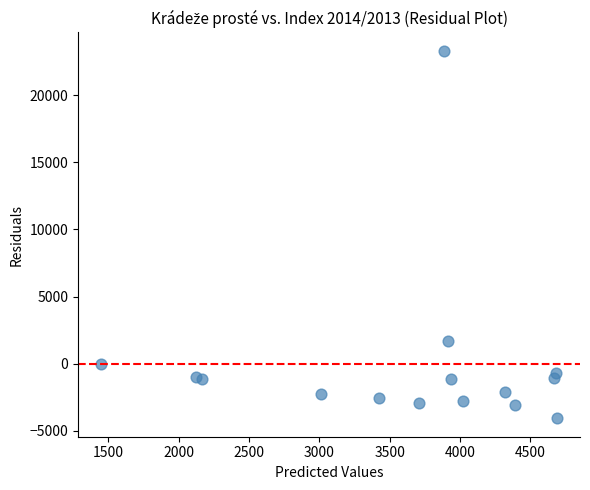

What Y value in the scatter plot is closest to 9615?

1650.7